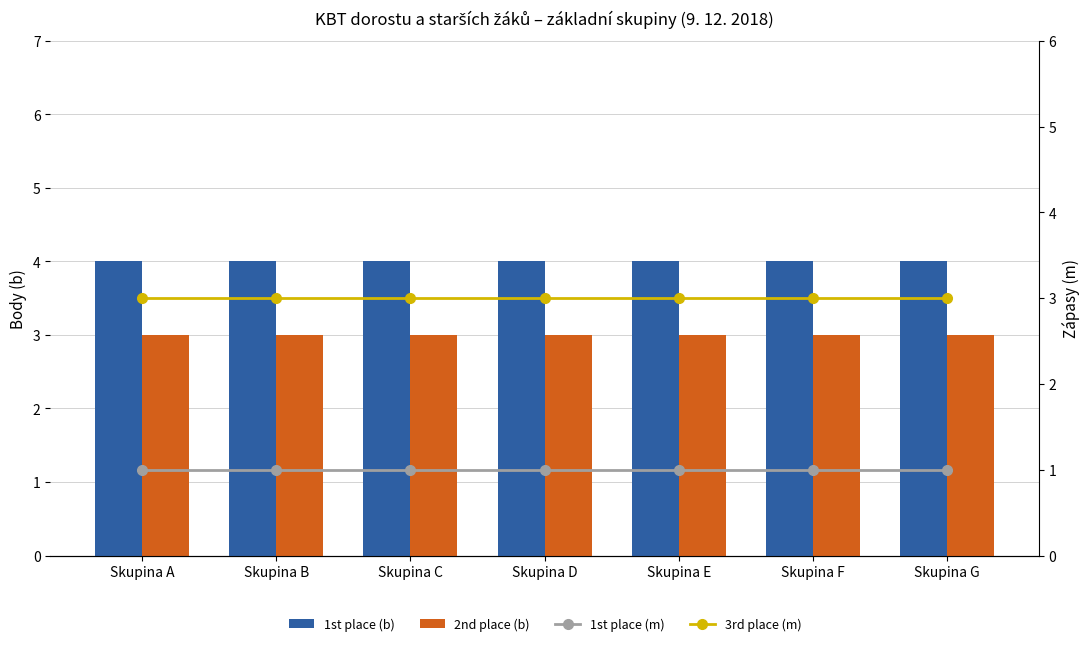

List the labels in order of 1st place (b) value, smallest first.

Skupina A, Skupina B, Skupina C, Skupina D, Skupina E, Skupina F, Skupina G